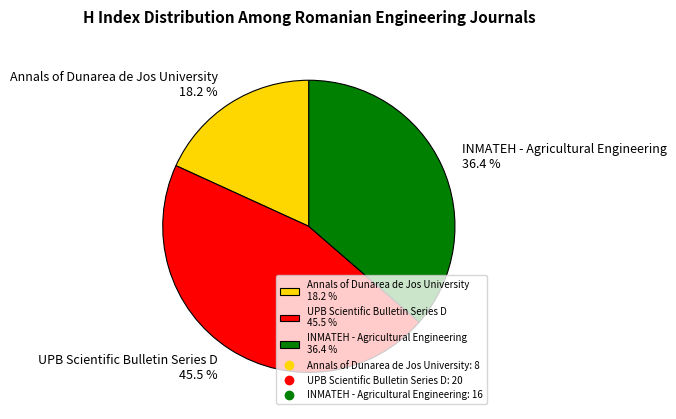

What percentage is the Annals of Dunarea de Jos University slice, to the nearest percent?

18%